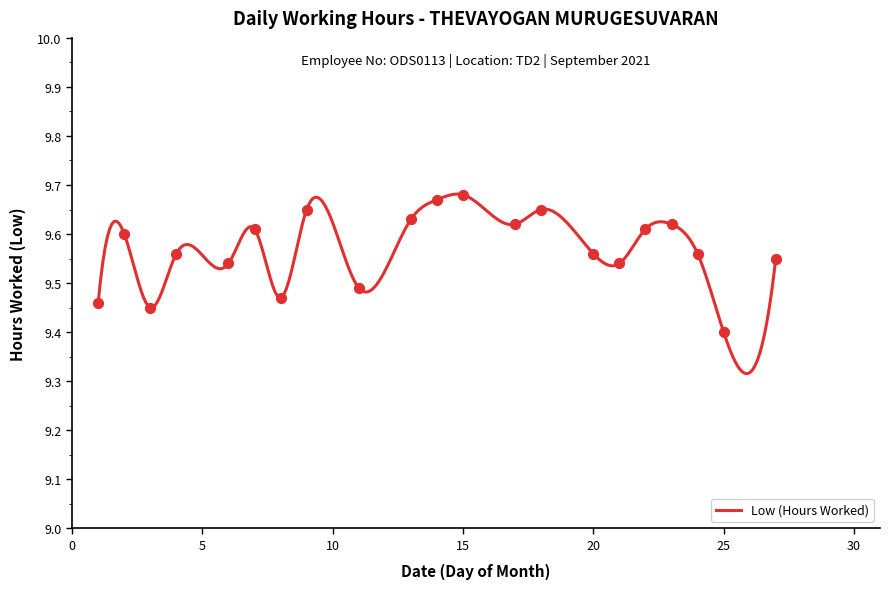

What is the ratio of the value at 20 to the value at 8?

1.0